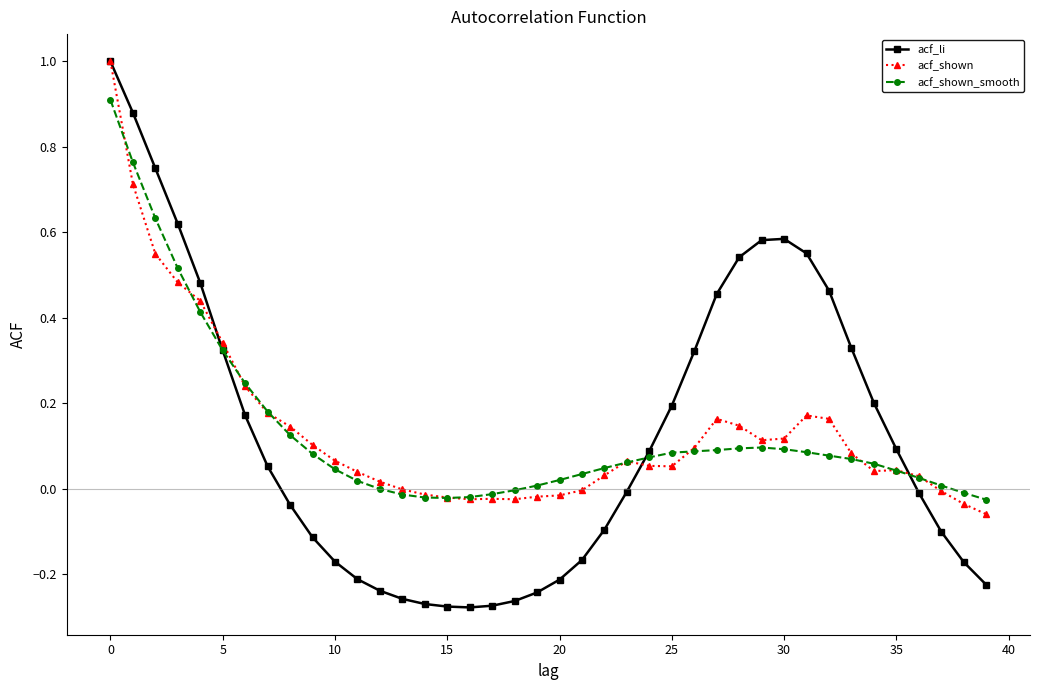

Which series has the widest spread of values?

acf_li